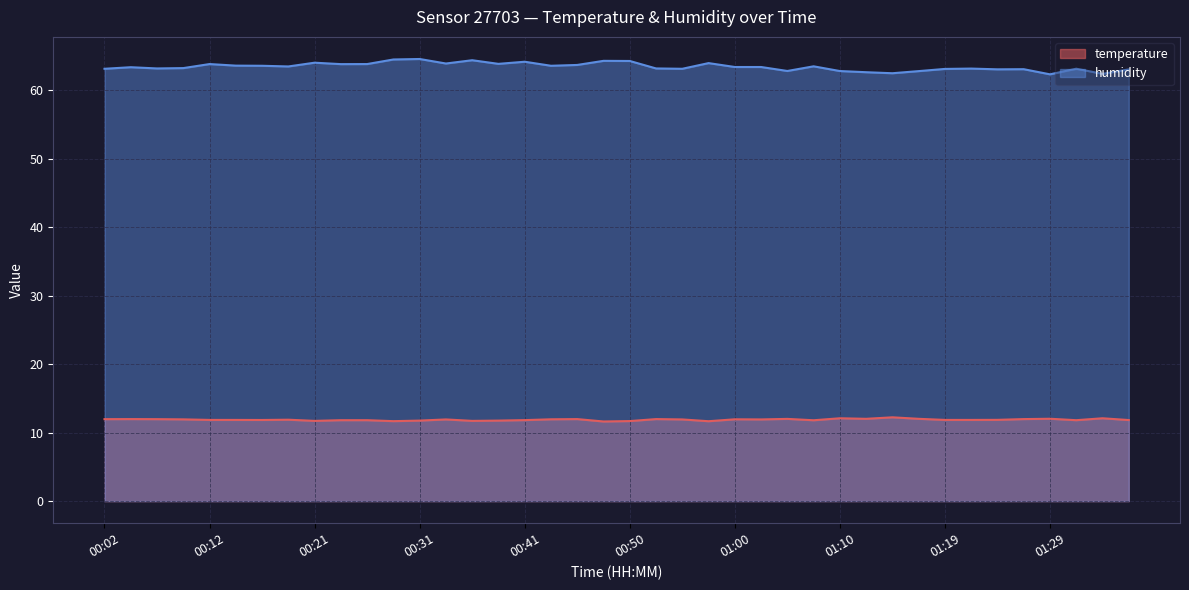

True or false: humidity and temperature cross at least once.

False